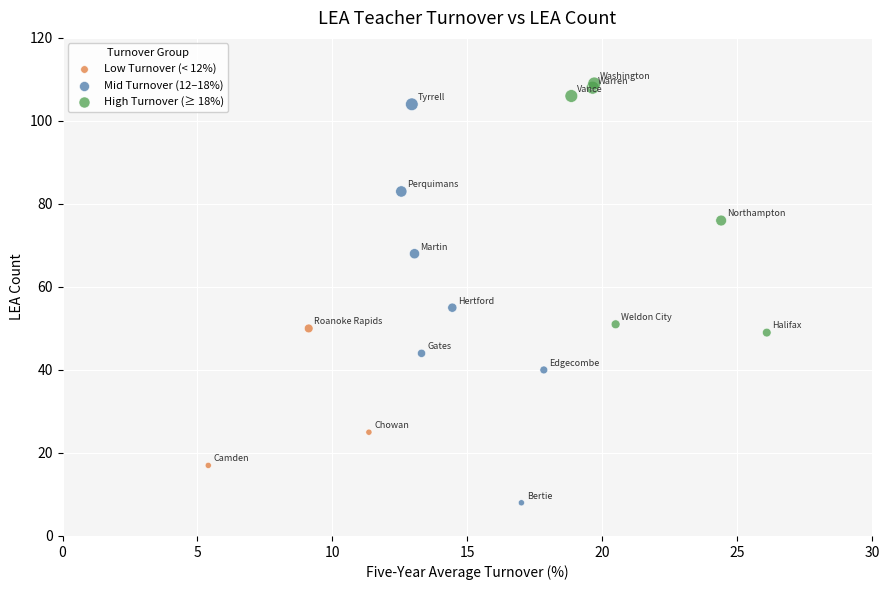

Which series reaches the minimum Y coordinate?

Mid Turnover (12–18%)